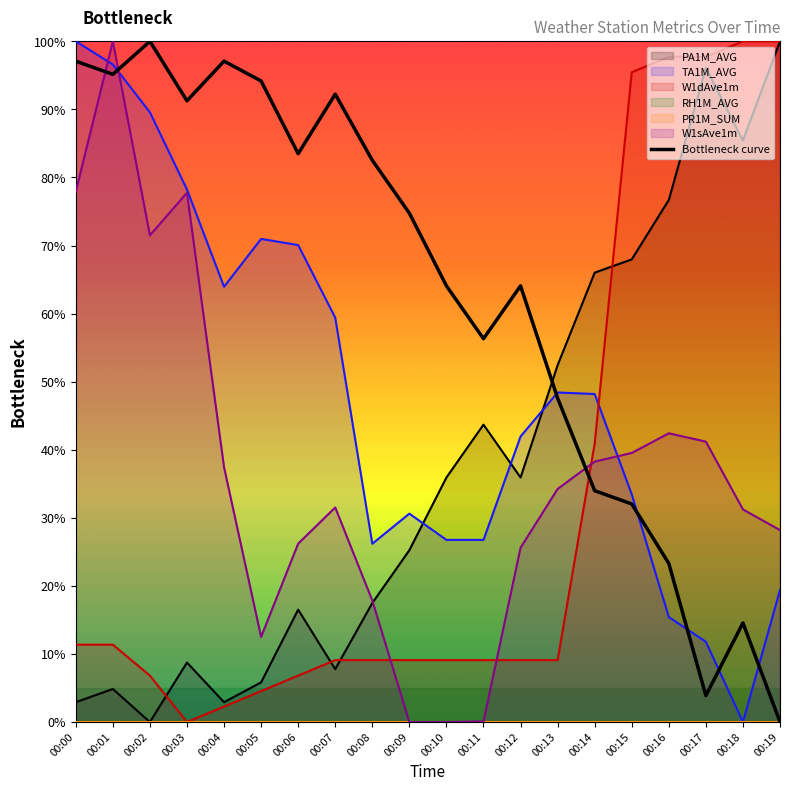

Between 00:16 and 00:18, which is larger?

00:16